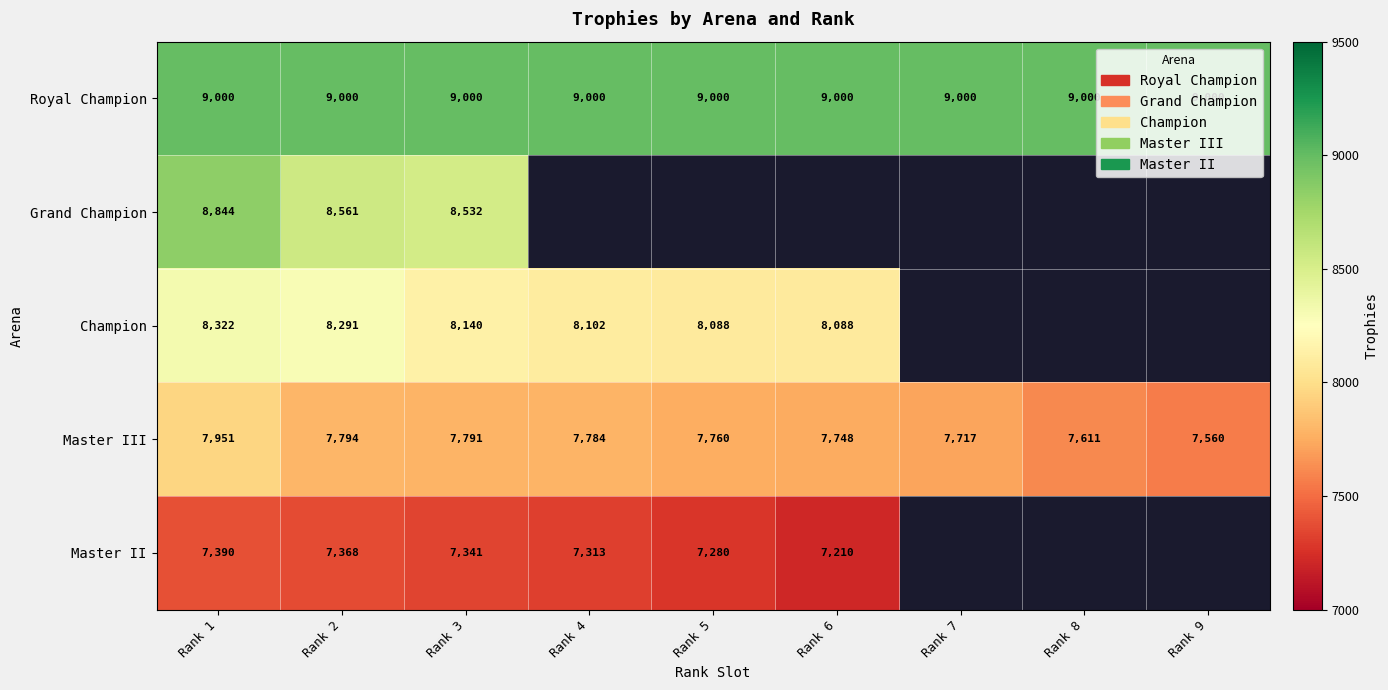

Where is Master III nearest to the value 7755?

Rank 5